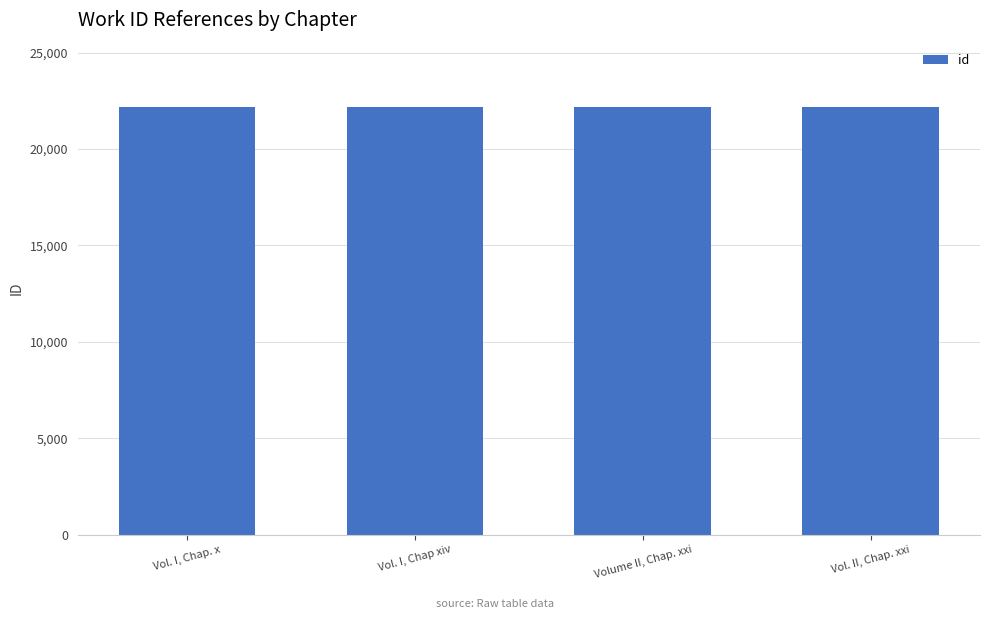

How many bars are there in total?

4